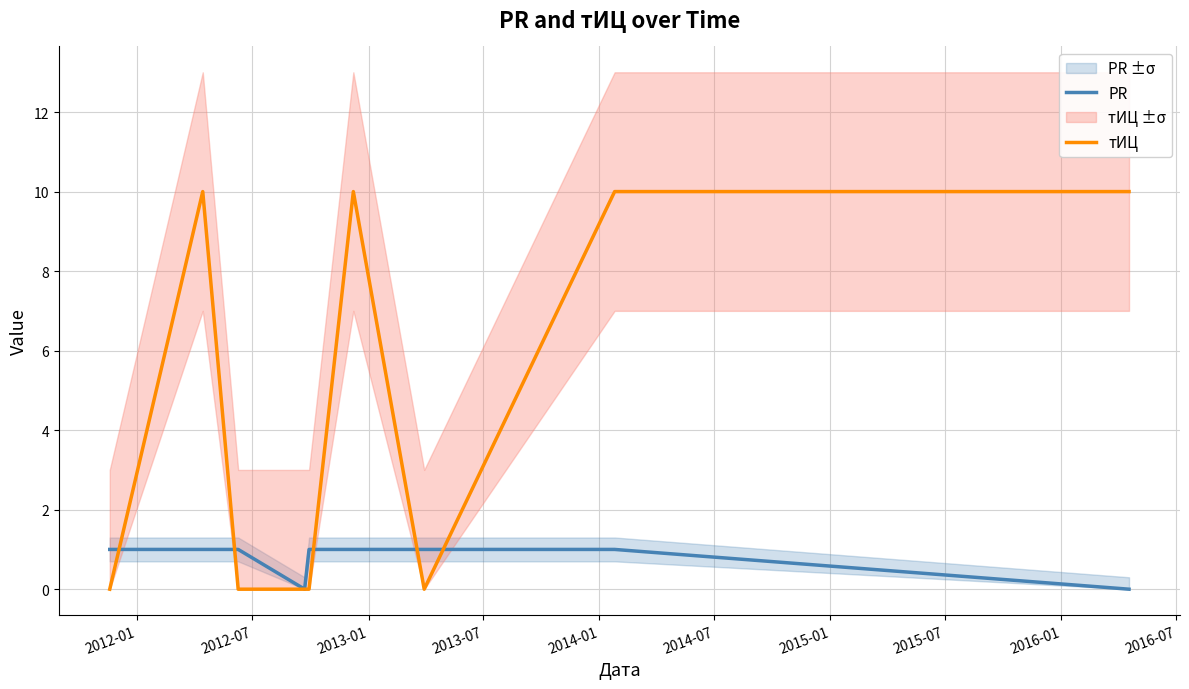

Which series has the largest total across all categories?

тИЦ